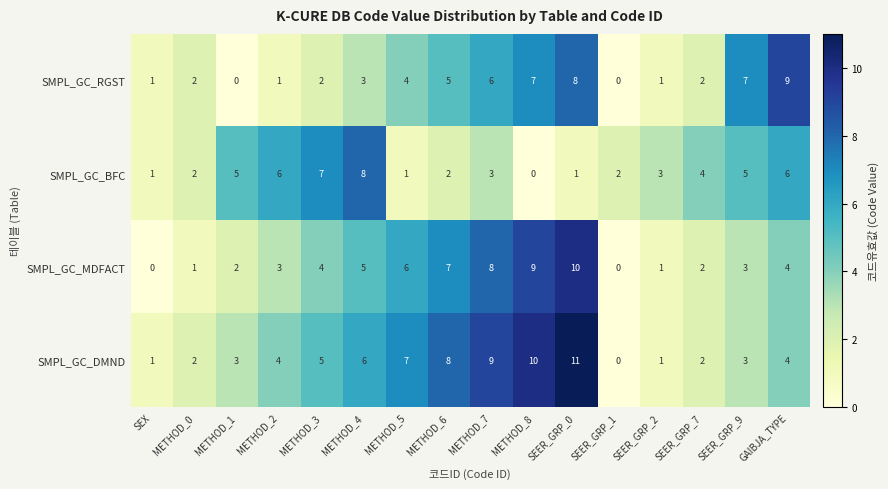

Which series has the largest range (max minus min)?

SMPL_GC_DMND